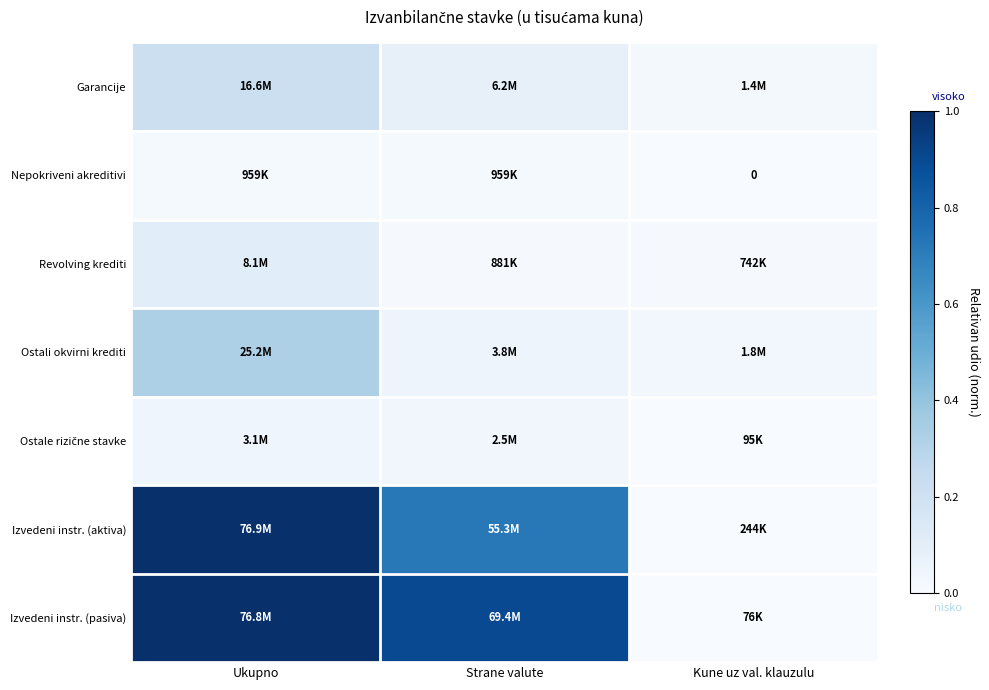

Which label corresponds to the largest value in the chart?

Ukupno